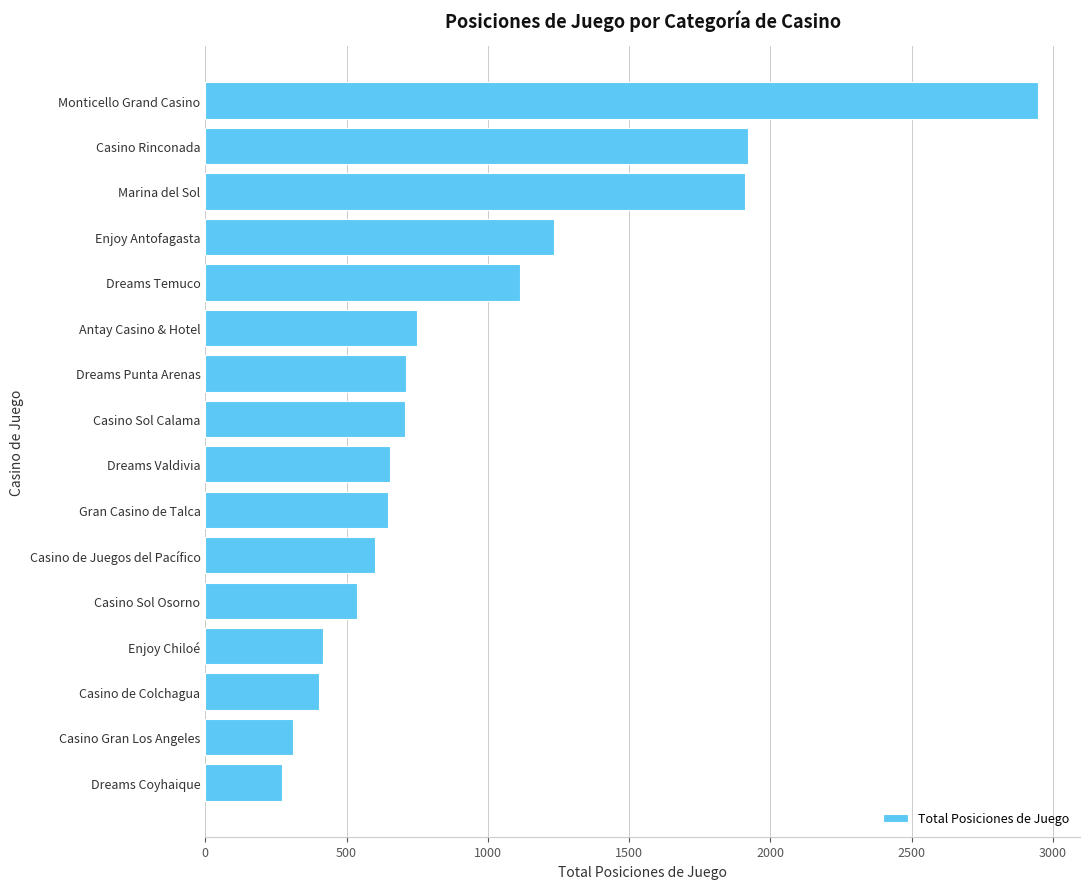

The value at Casino de Colchagua is 231. True or false?

False